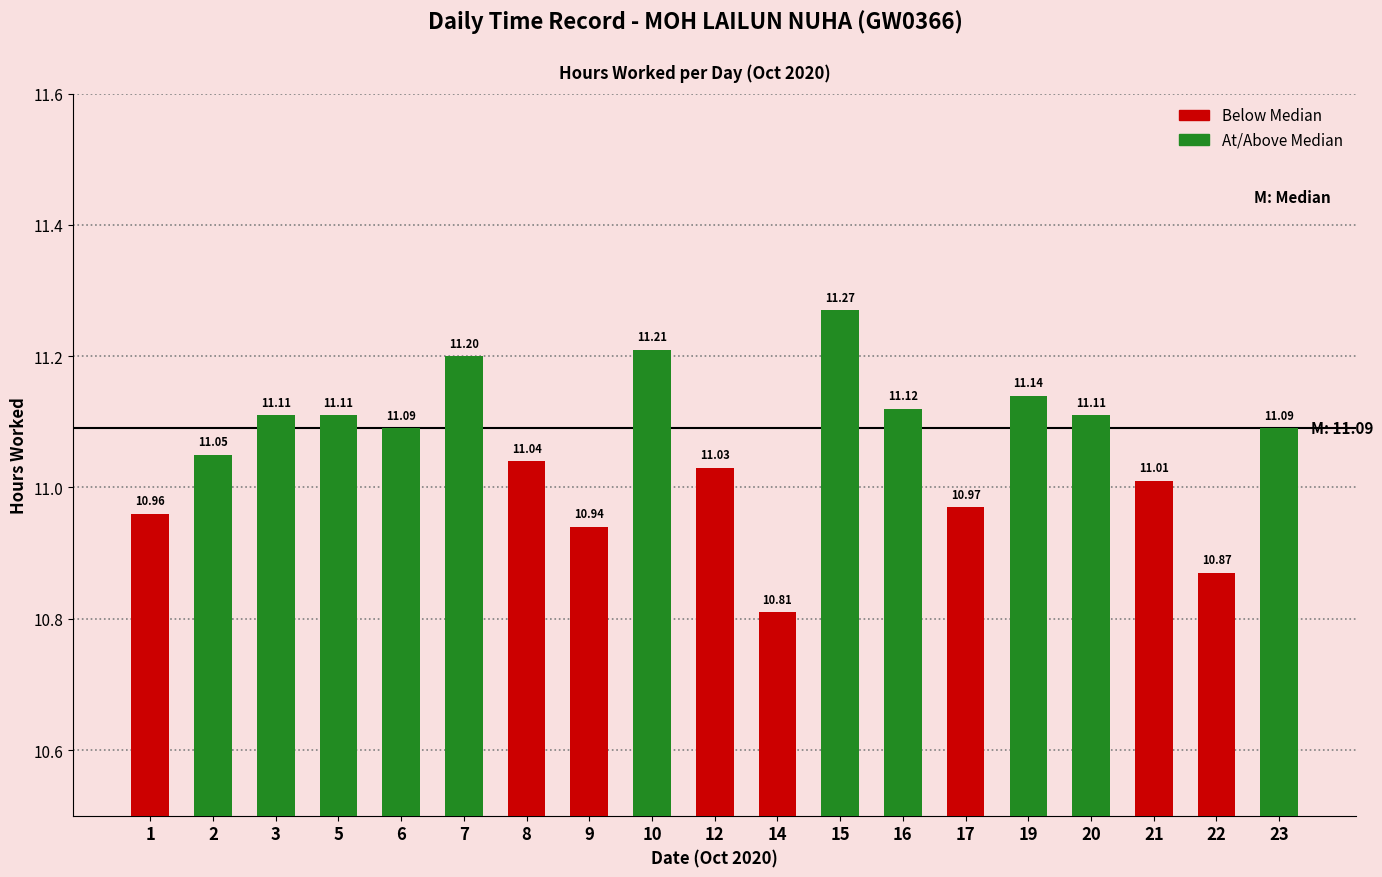

List the labels in order of value, largest first.

15, 10, 7, 19, 16, 3, 5, 20, 6, 23, 2, 8, 12, 21, 17, 1, 9, 22, 14